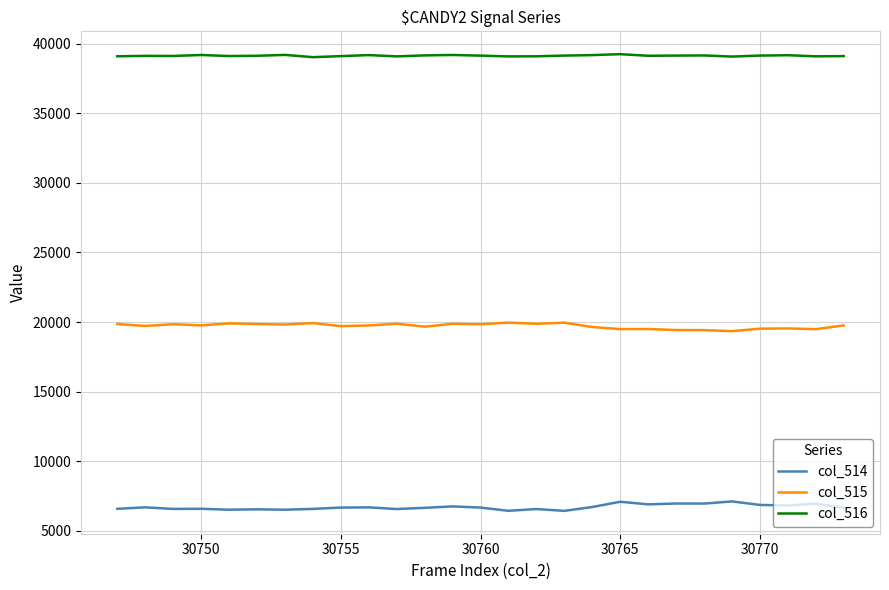

True or false: col_516 and col_515 cross at least once.

False